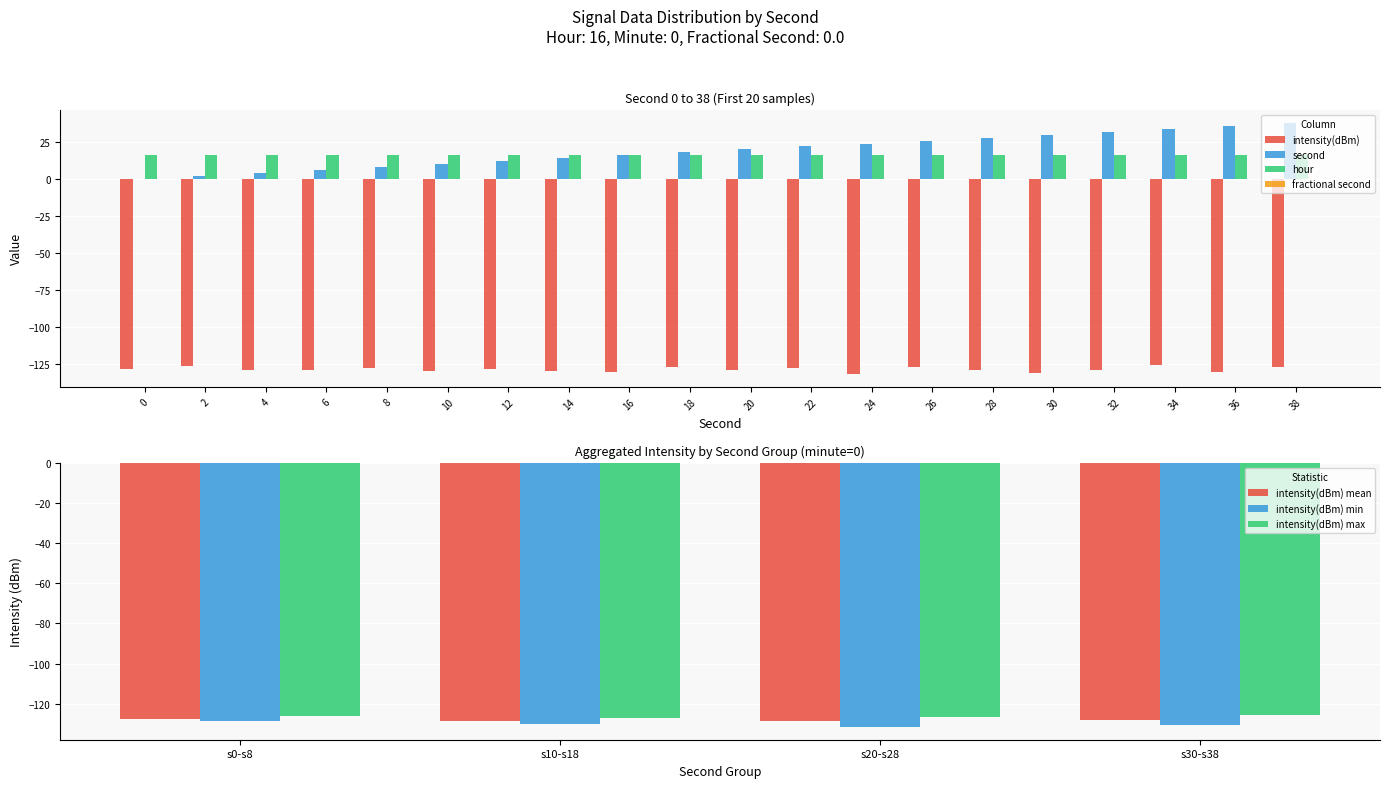

What is the sum of the intensity(dBm) values at 34 and 4?

-254.6